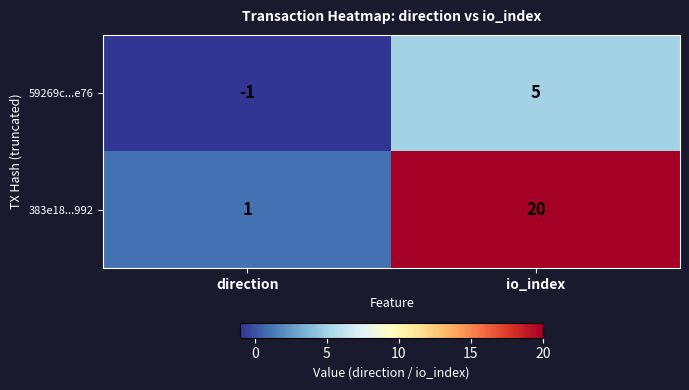

Is it true that 59269c...e76 equals 2 at io_index?

False